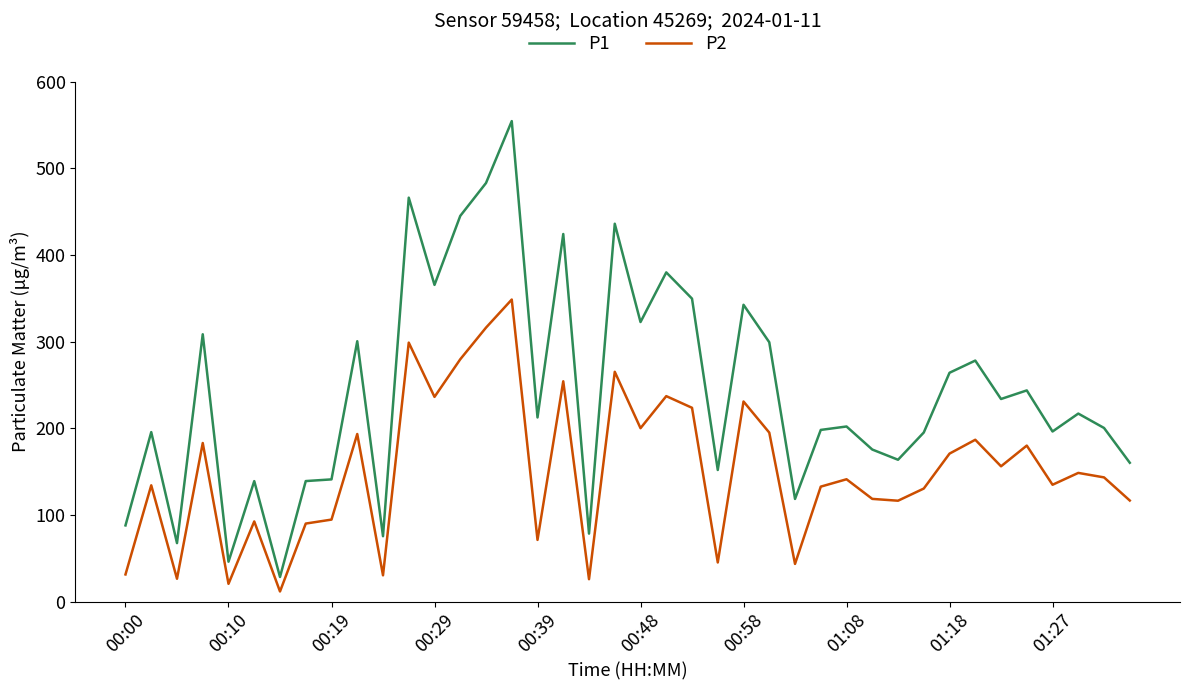

Which series has the largest total across all categories?

P1